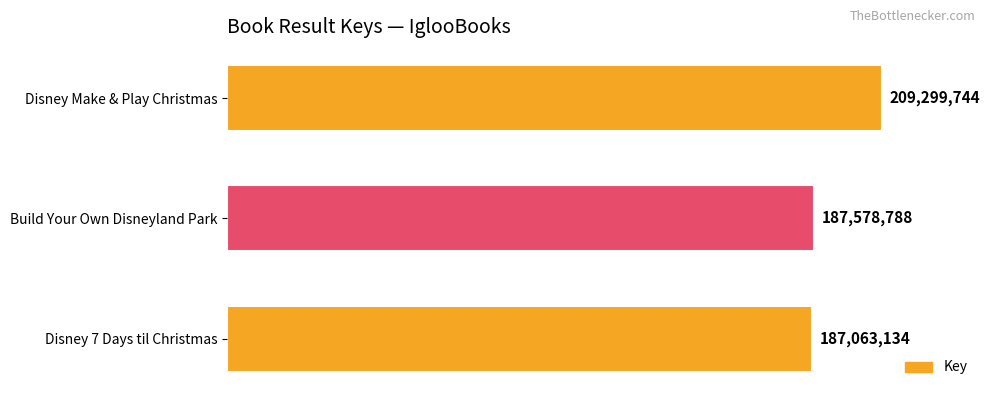

Between Build Your Own Disneyland Park and Disney Make & Play Christmas, which is larger?

Disney Make & Play Christmas